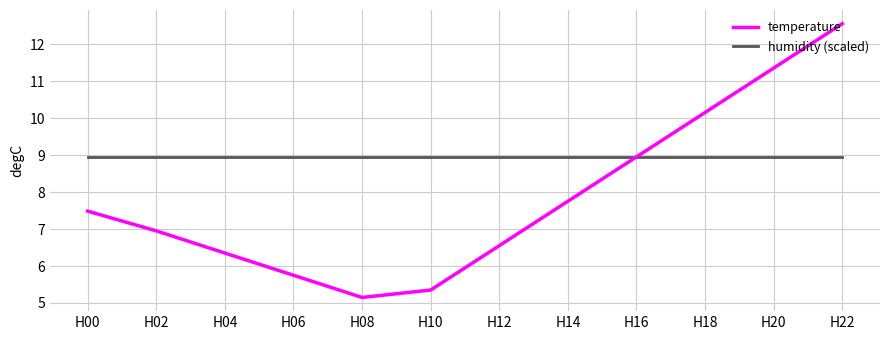

What is the approximate value of humidity (scaled) at H14?

9.0